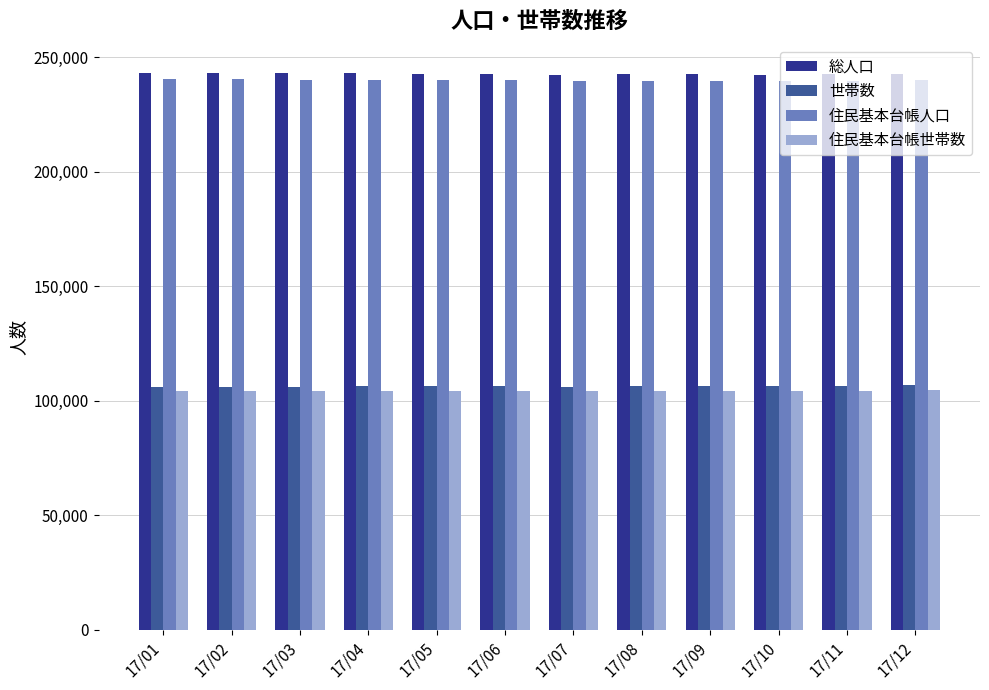

List the series in order of their peak value, highest first.

総人口, 住民基本台帳人口, 世帯数, 住民基本台帳世帯数